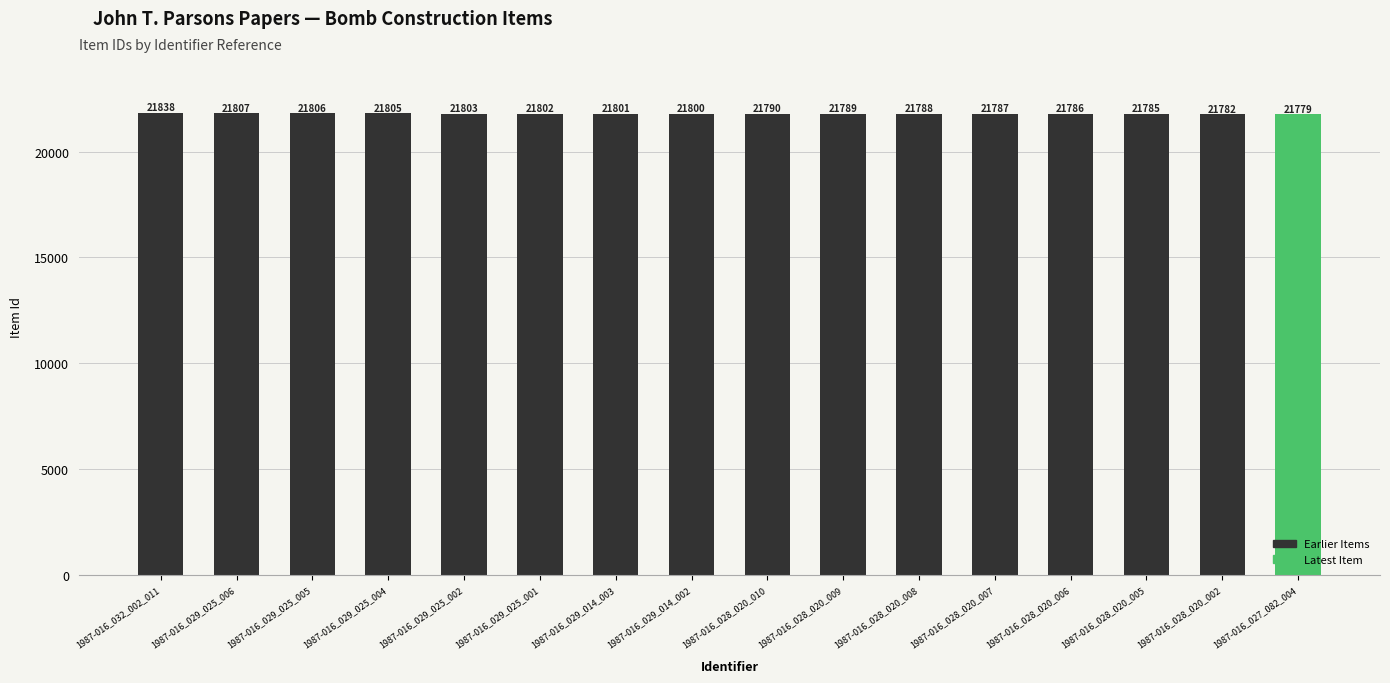

The chart shows a value of 21803 at 1987-016_029_025_002. True or false?

True